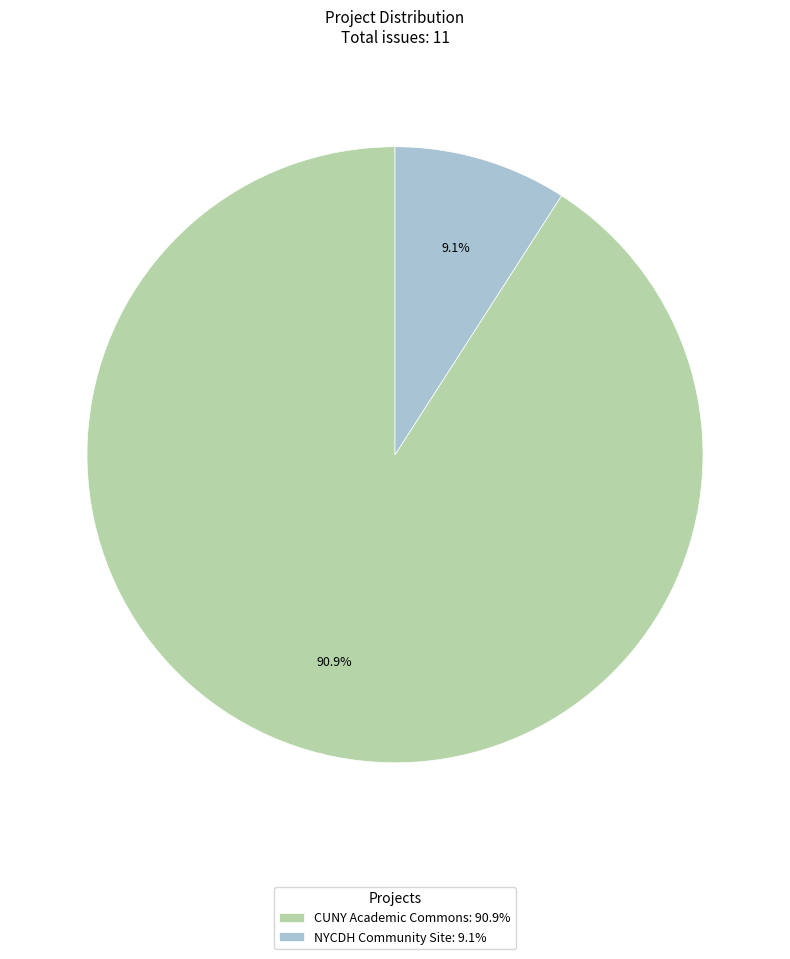

Do CUNY Academic Commons: 90.9% and NYCDH Community Site: 9.1% together represent more than half of the pie?

Yes